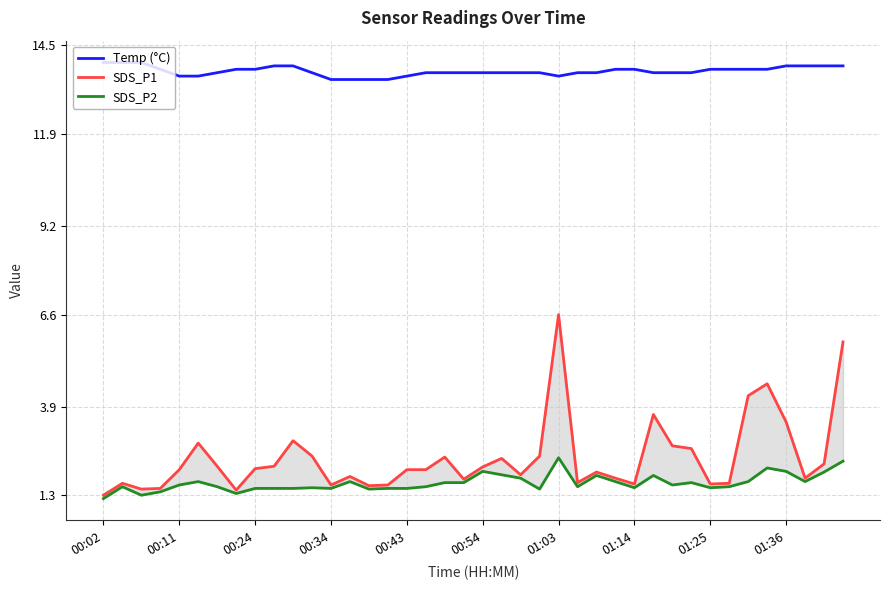

True or false: Temp (°C) has a value of 13.8 at 34.

True